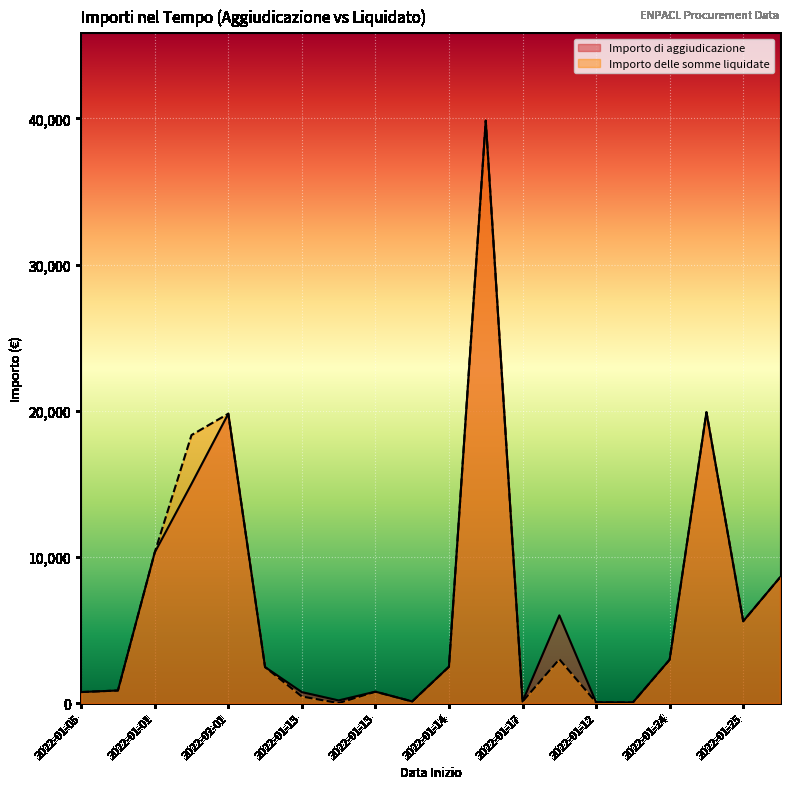

Rank the series at 2022-01-05 from lowest to highest value.

Importo di aggiudicazione, Importo delle somme liquidate